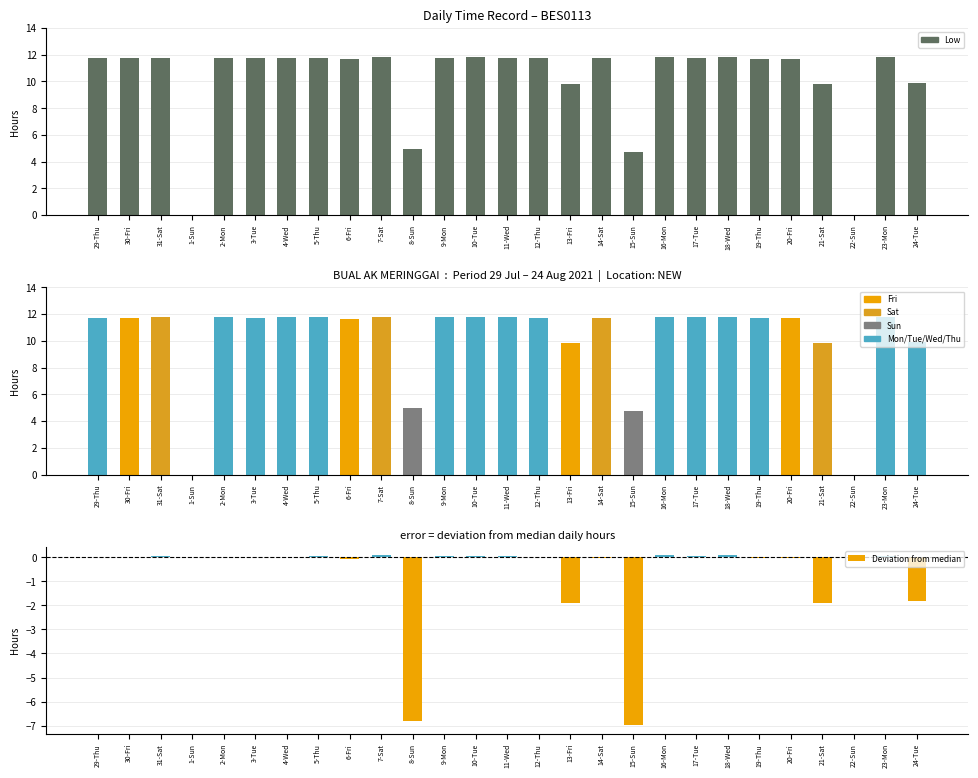

What is the smallest value displayed?

-7.0